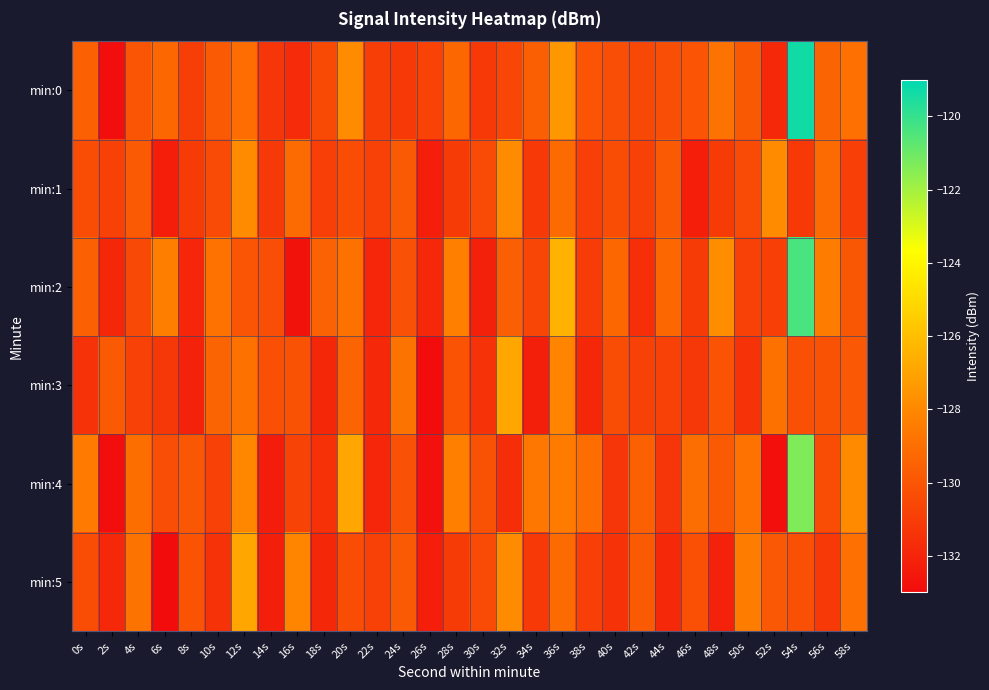

Reading right to left, transcribe all the data shown in this chart.

min:0: 58s=-128.9	56s=-129.4	54s=-119.3	52s=-131.9	50s=-129.9	48s=-128.8	46s=-130.1	44s=-130.3	42s=-130.6	40s=-130.3	38s=-130.1	36s=-127.5	34s=-129.6	32s=-130.6	30s=-131.1	28s=-129.3	26s=-130.8	24s=-131.2	22s=-131.0	20s=-127.9	18s=-130.5	16s=-131.7	14s=-131.3	12s=-129.0	10s=-129.9	8s=-131.0	6s=-129.3	4s=-130.0	2s=-132.9	0s=-129.5
min:1: 58s=-130.9	56s=-129.2	54s=-131.2	52s=-127.9	50s=-130.4	48s=-131.1	46s=-132.3	44s=-129.8	42s=-130.8	40s=-130.4	38s=-130.9	36s=-129.2	34s=-131.2	32s=-127.9	30s=-130.4	28s=-131.1	26s=-132.3	24s=-129.8	22s=-130.8	20s=-130.4	18s=-130.9	16s=-129.2	14s=-131.2	12s=-127.9	10s=-130.4	8s=-131.1	6s=-132.3	4s=-129.8	2s=-130.8	0s=-130.4
min:2: 58s=-129.9	56s=-128.4	54s=-120.3	52s=-130.9	50s=-130.9	48s=-127.8	46s=-131.1	44s=-129.3	42s=-131.6	40s=-129.3	38s=-131.1	36s=-126.5	34s=-130.6	32s=-129.6	30s=-132.1	28s=-128.3	26s=-131.8	24s=-130.2	22s=-132.0	20s=-128.9	18s=-129.5	16s=-132.7	14s=-130.3	12s=-130.0	10s=-128.9	8s=-132.0	6s=-128.3	4s=-130.5	2s=-131.9	0s=-129.5
min:3: 58s=-129.9	56s=-130.2	54s=-130.2	52s=-128.9	50s=-131.4	48s=-130.1	46s=-131.3	44s=-130.8	42s=-130.8	40s=-130.4	38s=-131.9	36s=-128.2	34s=-132.2	32s=-126.9	30s=-131.4	28s=-130.1	26s=-133.3	24s=-128.8	22s=-131.8	20s=-129.4	18s=-131.9	16s=-130.2	14s=-130.2	12s=-128.9	10s=-129.4	8s=-132.1	6s=-131.3	4s=-130.8	2s=-129.8	0s=-131.4
min:4: 58s=-127.9	56s=-130.4	54s=-121.3	52s=-132.9	50s=-128.9	48s=-129.8	46s=-129.1	44s=-131.3	42s=-129.6	40s=-131.3	38s=-129.1	36s=-128.5	34s=-128.6	32s=-131.6	30s=-130.1	28s=-128.3	26s=-132.8	24s=-130.2	22s=-132.0	20s=-126.9	18s=-131.5	16s=-130.7	14s=-132.3	12s=-128.0	10s=-130.9	8s=-130.0	6s=-130.3	4s=-129.0	2s=-132.9	0s=-128.5
min:5: 58s=-128.9	56s=-131.2	54s=-130.2	52s=-129.9	50s=-128.4	48s=-132.1	46s=-130.3	44s=-131.8	42s=-129.8	40s=-131.4	38s=-130.9	36s=-129.2	34s=-131.2	32s=-127.9	30s=-130.4	28s=-131.1	26s=-132.3	24s=-129.8	22s=-130.8	20s=-130.4	18s=-131.9	16s=-128.2	14s=-132.2	12s=-126.9	10s=-131.4	8s=-130.1	6s=-133.3	4s=-128.8	2s=-131.8	0s=-130.4